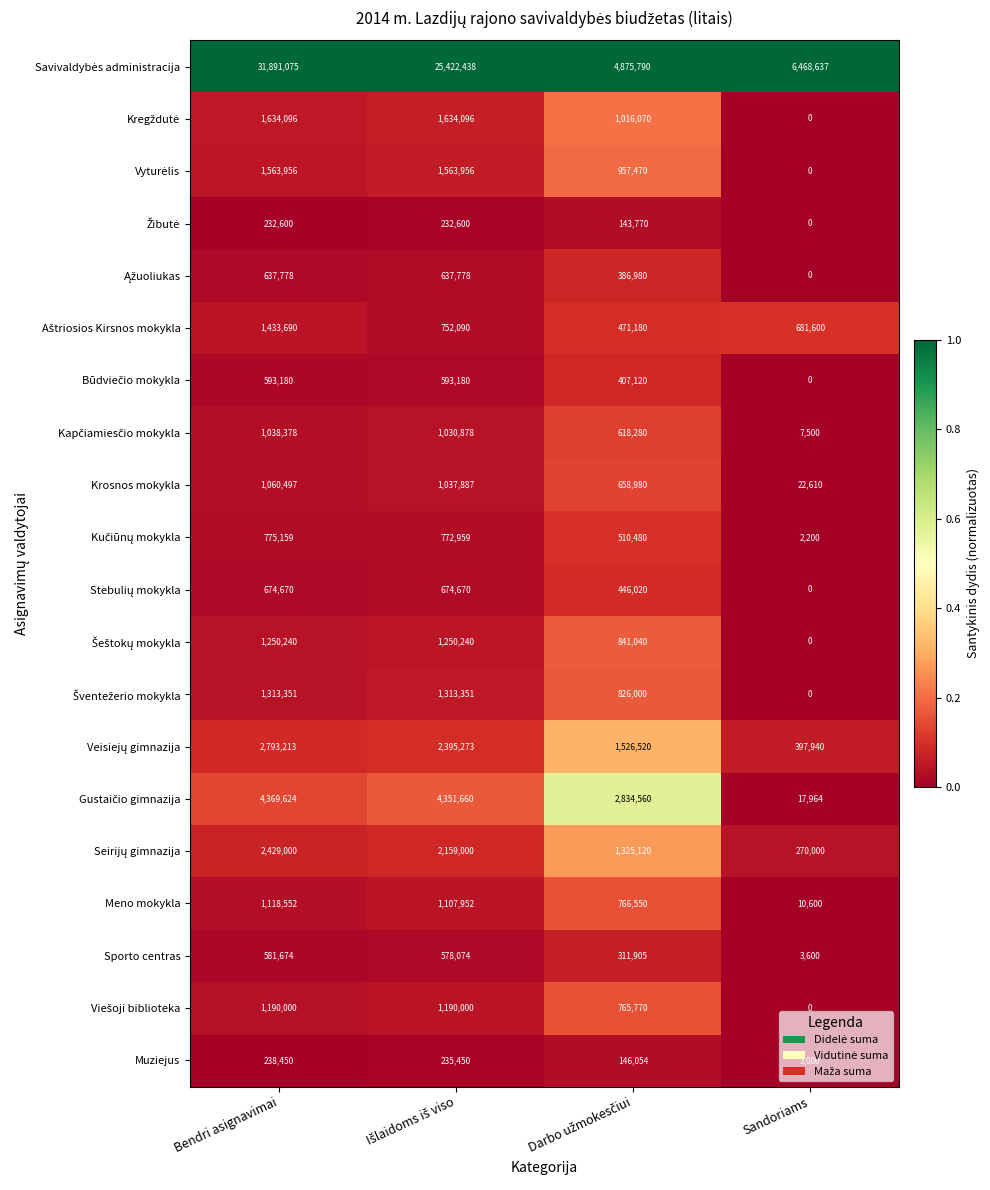

Is it true that Sporto centras equals 3600 at Sandoriams?

True